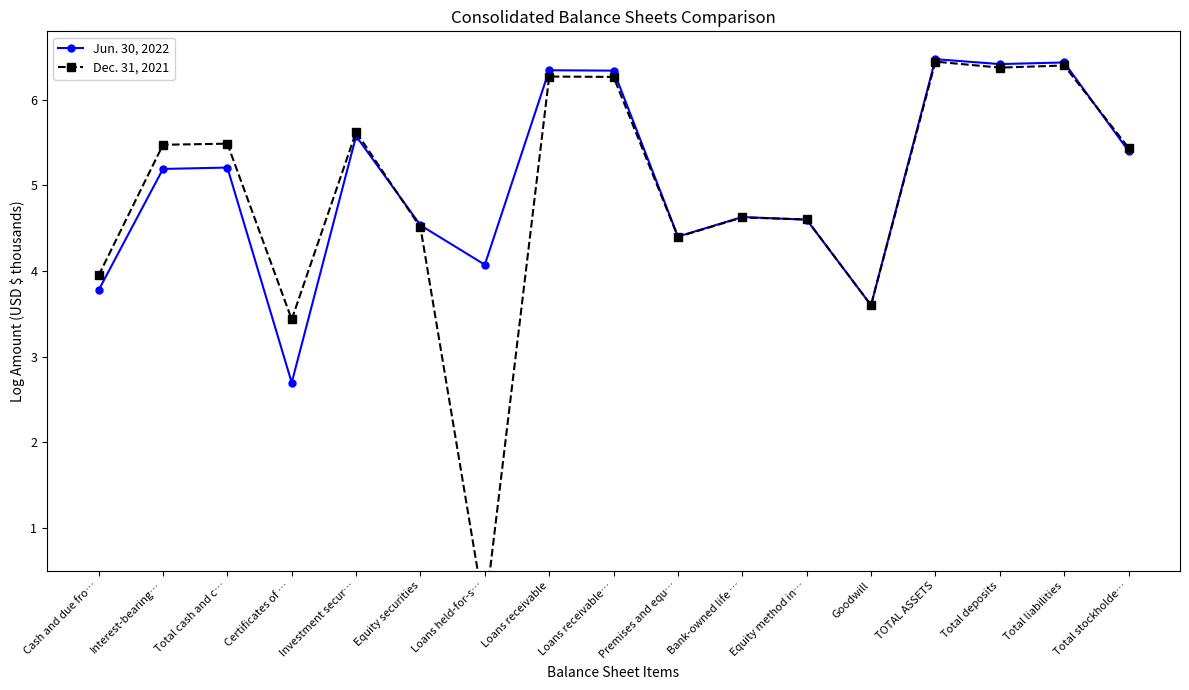

How many categories are shown in the chart?

17